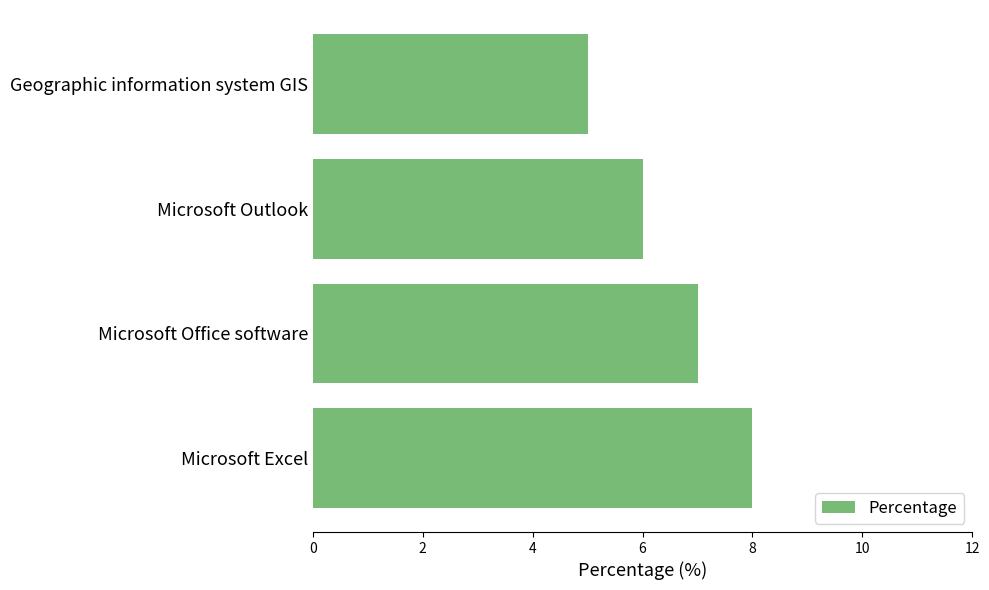

Reading top to bottom, list all the values displayed in this chart.

5	6	7	8